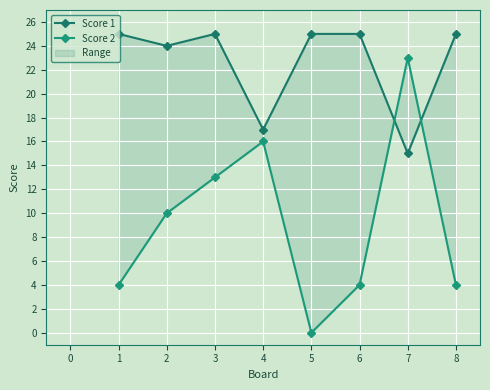

True or false: Score 2 and Score 1 intersect in this chart.

True